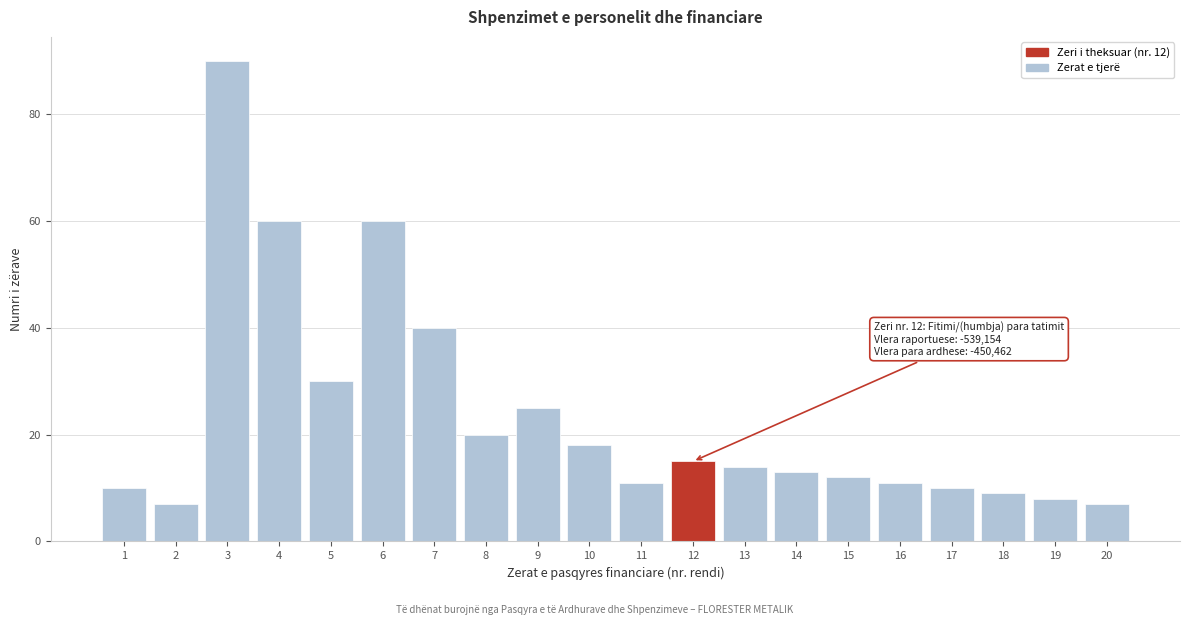

Reading right to left, list all the values displayed in this chart.

7	8	9	10	11	12	13	14	15	11	18	25	20	40	60	30	60	90	7	10